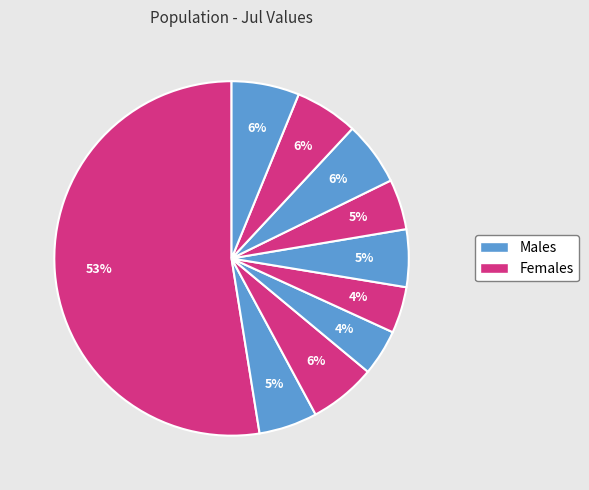

Count the number of slices in the pie.

10